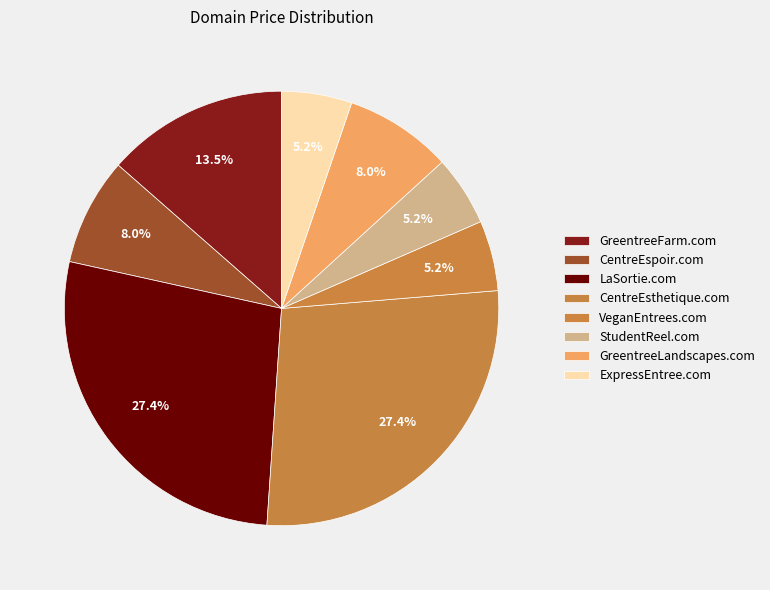

Between StudentReel.com and ExpressEntree.com, which is larger?

StudentReel.com